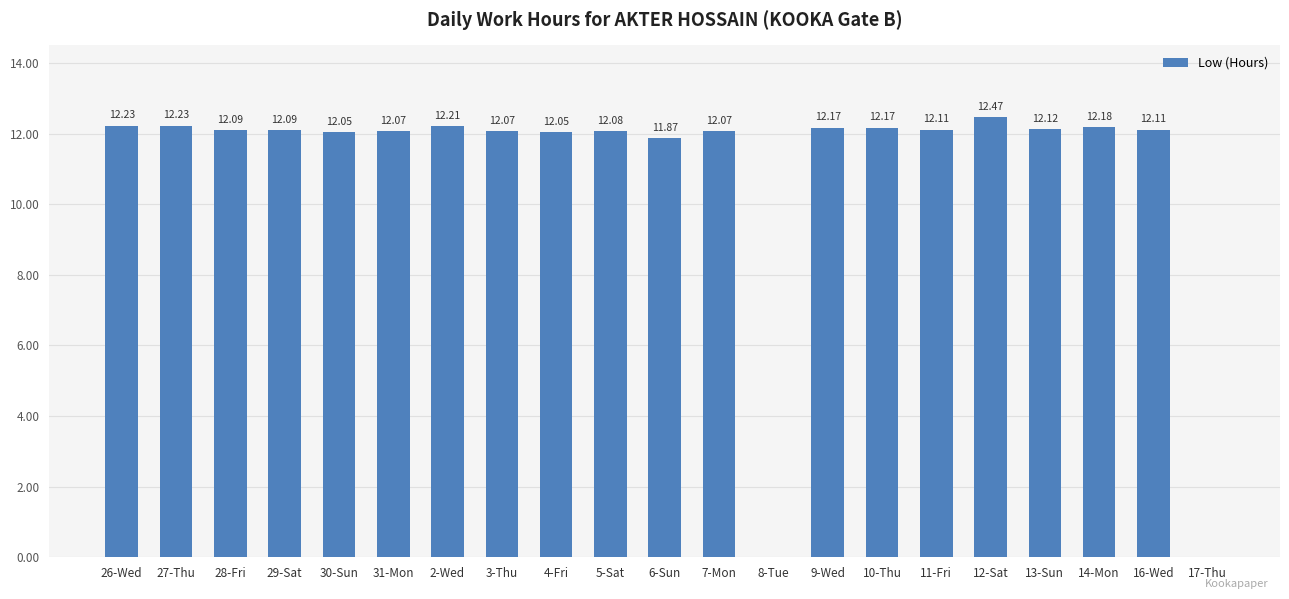

At which label is the value closest to 6?

6-Sun